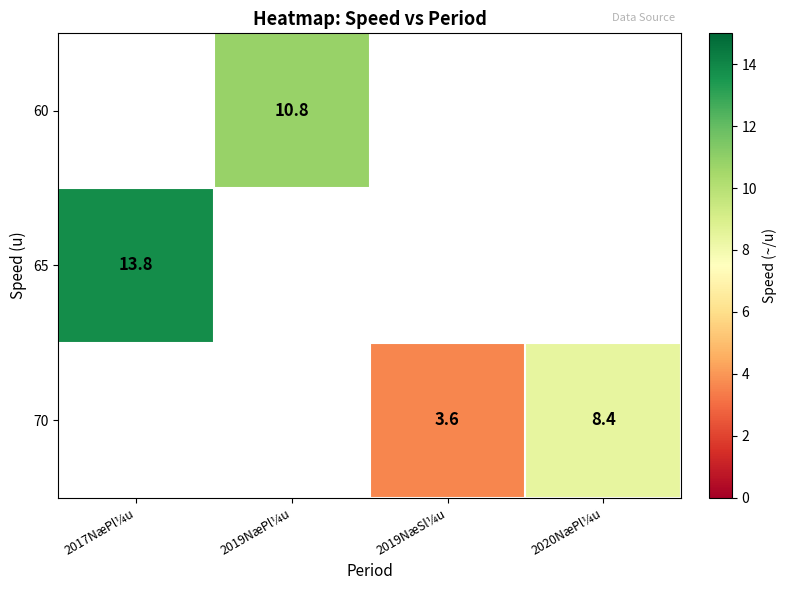

What is the sum of the 70 values at 2019NæSl¼u and 2020NæPl¼u?

12.0